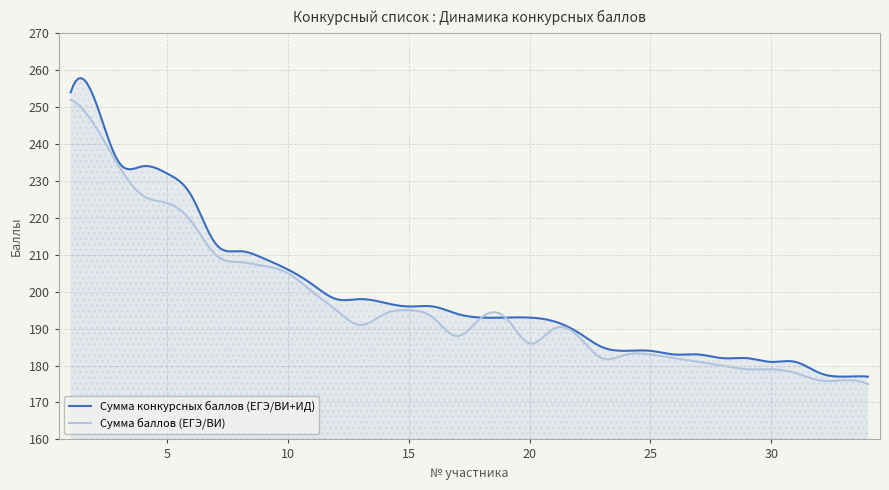

Which series has the largest total across all categories?

Сумма конкурсных баллов (ЕГЭ/ВИ+ИД)